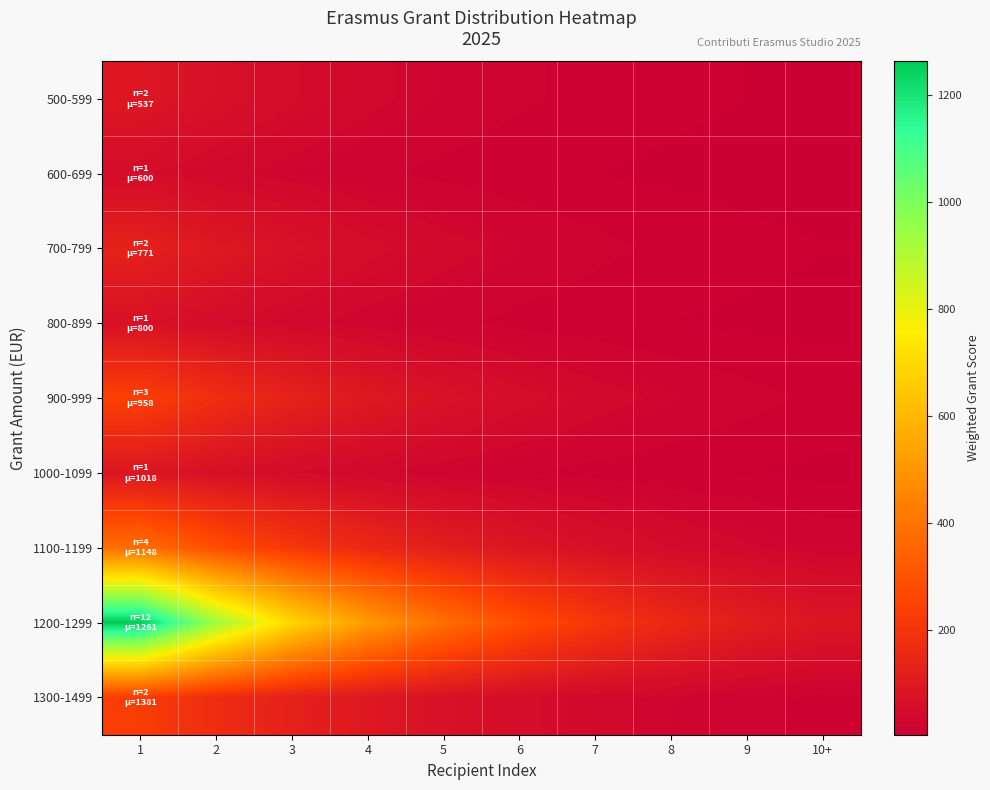

What is the difference between the highest and lowest values at 4?

492.7